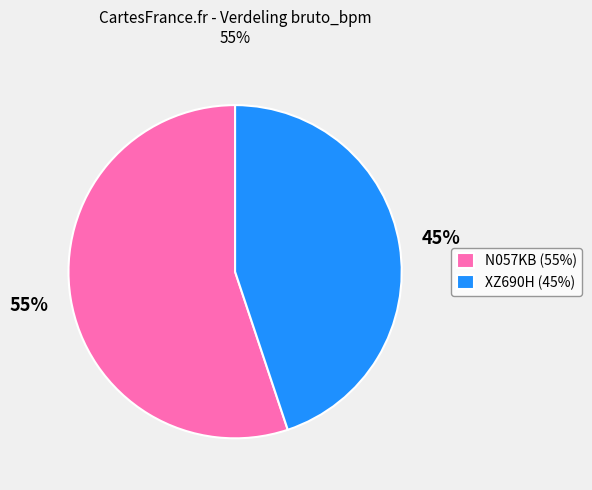

To the nearest percent, what is the combined percentage of N057KB and XZ690H?

100%